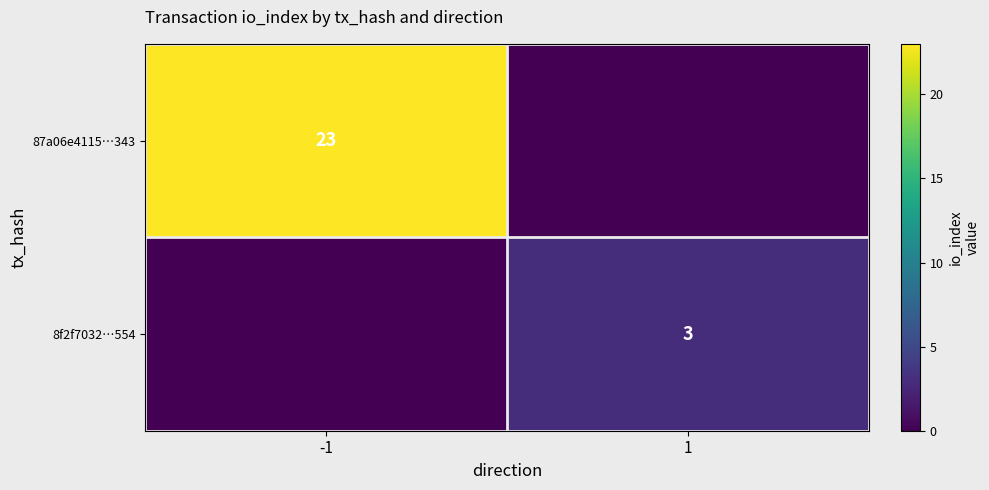

Is it true that 87a06e4115…343 equals 23 at -1?

True